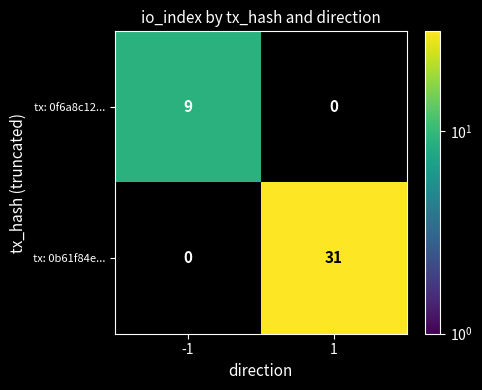

Is it true that tx: 0f6a8c12... equals 0 at 1?

True